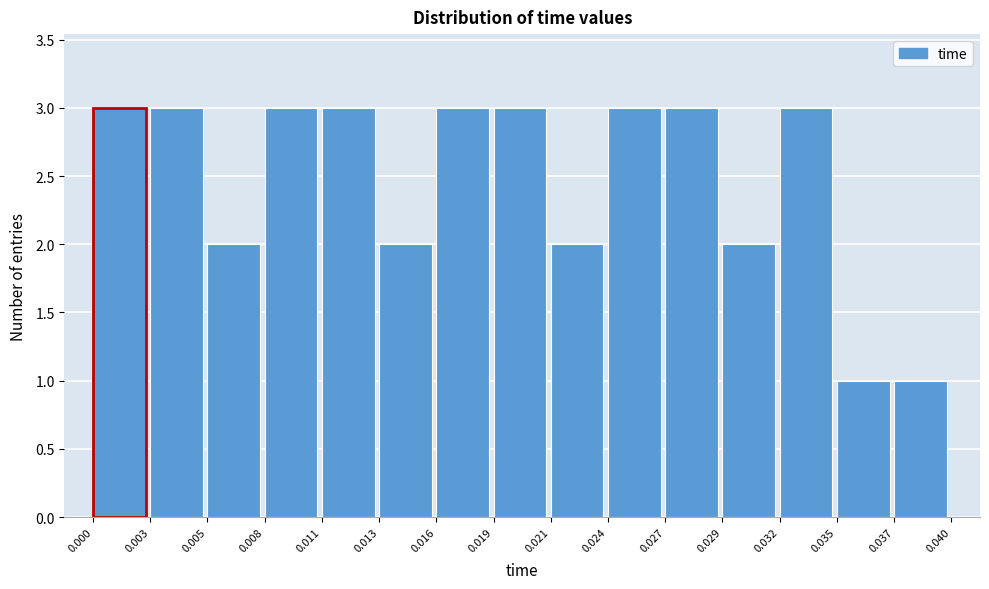

What is the height of the bar covering 0.024 to 0.027 on the x-axis? The values are not printed on the chart, so give them approximately, as read against the axis.

3